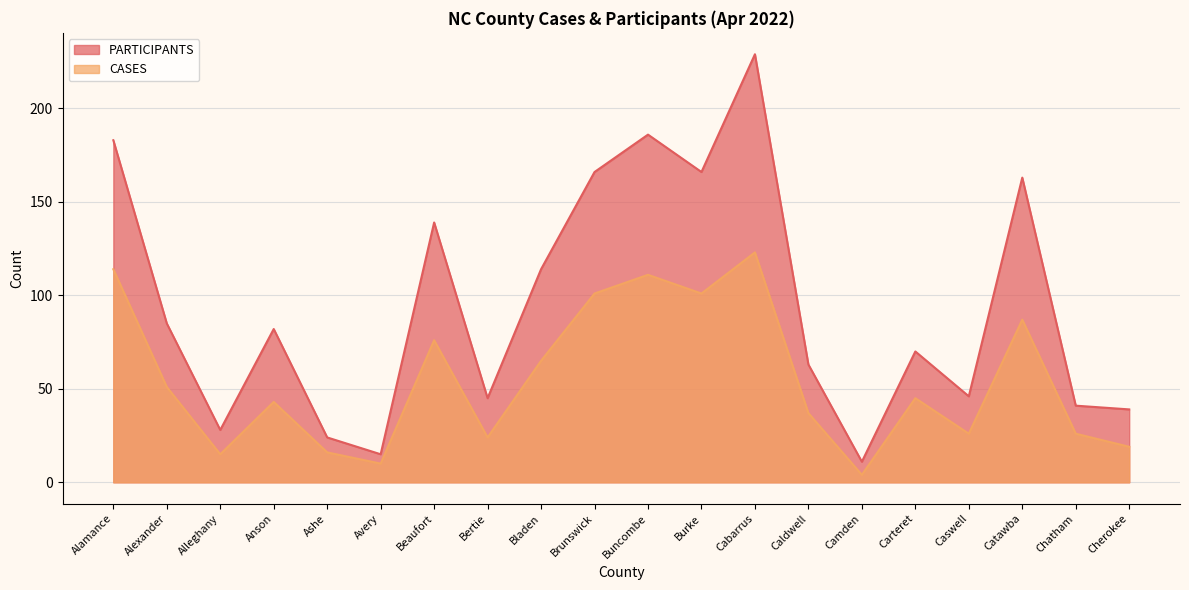

What is the label of the 20th point from the right?

Alamance